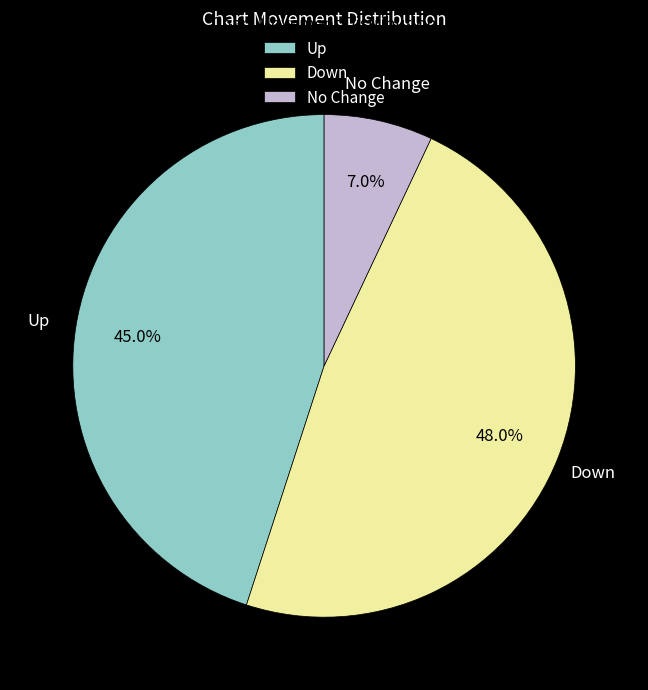

Rank the categories by value from highest to lowest.

Down, Up, No Change